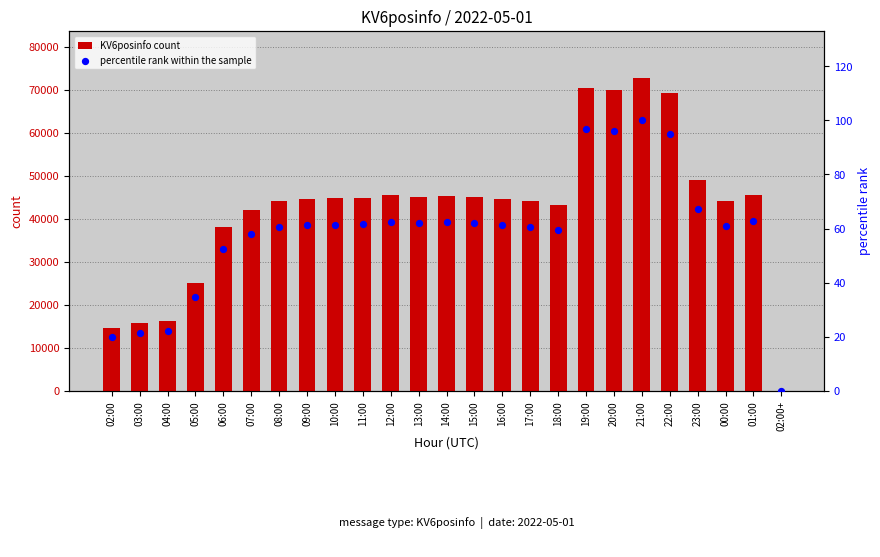

Which series has the largest Y range (max minus min)?

KV6posinfo count